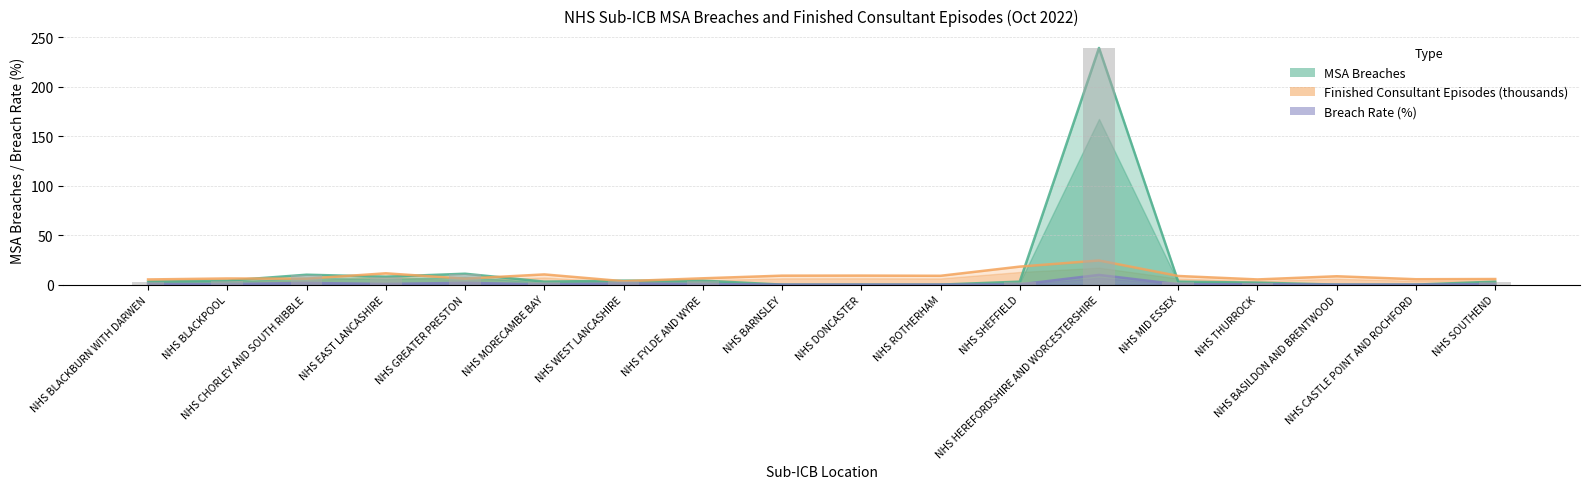

At how many categories does at least one series exceed 152?

1